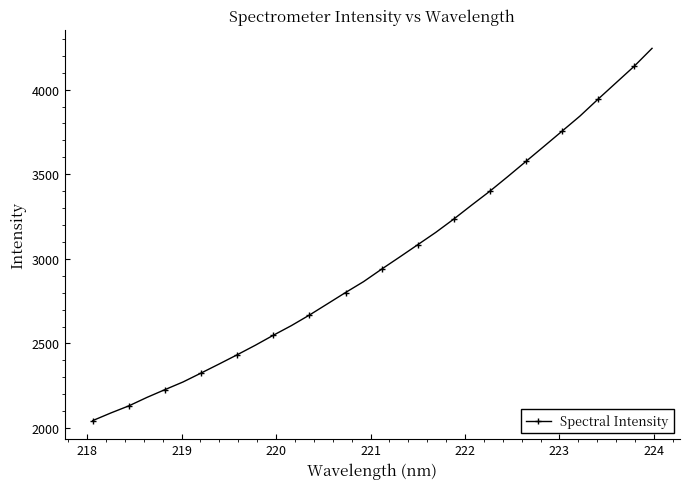

What is the value of the 13th point from the left?

2667.8